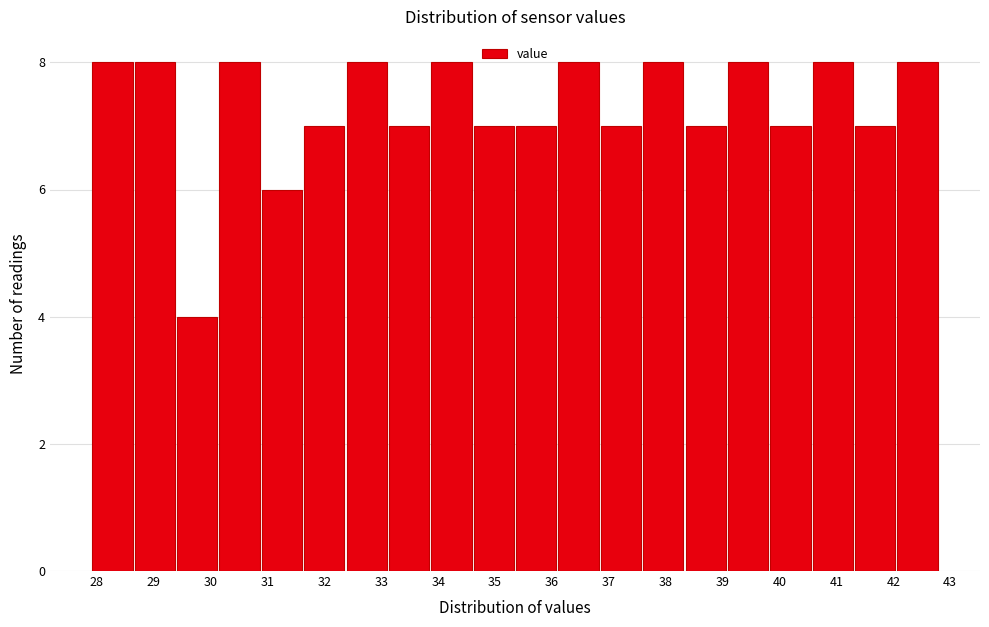

What is the height of the bar covering 40.6 to 41.3 on the x-axis? Neither the bar edges nor the heights are printed on the chart, so give them approximately, as read against the axes.

8